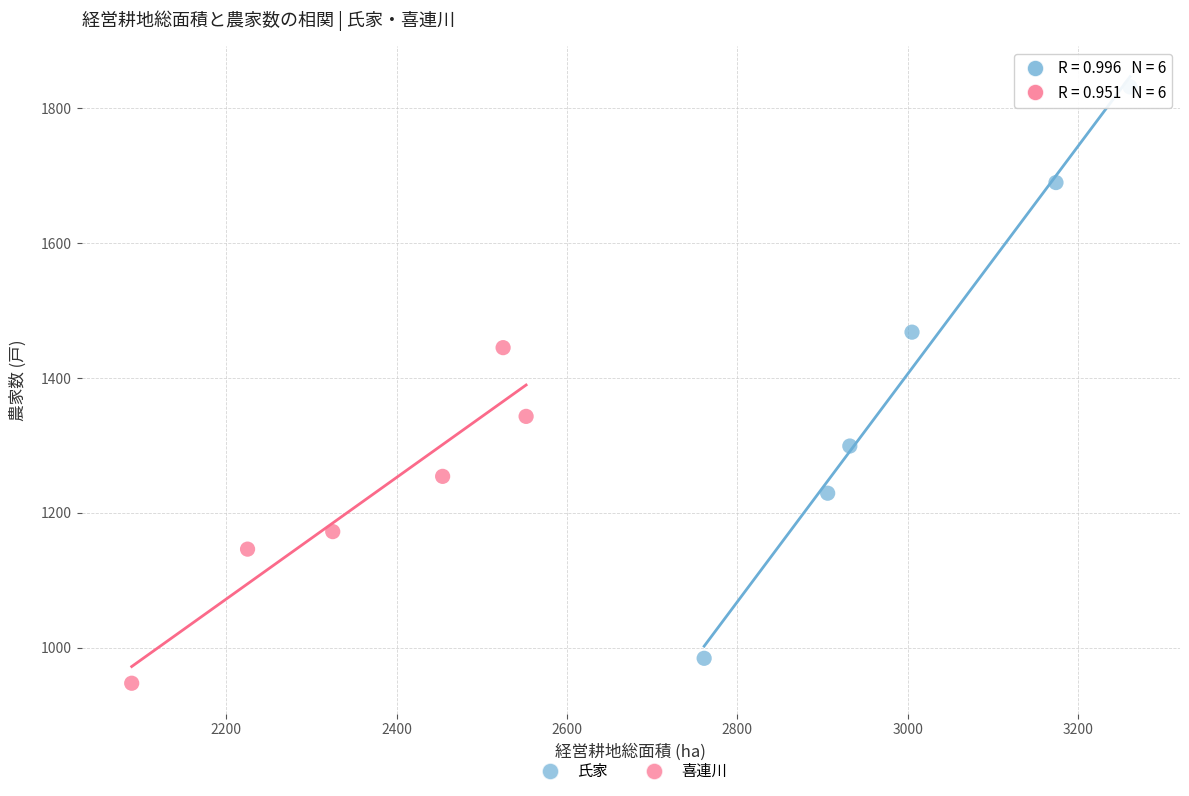

Which series has the largest Y range (max minus min)?

氏家